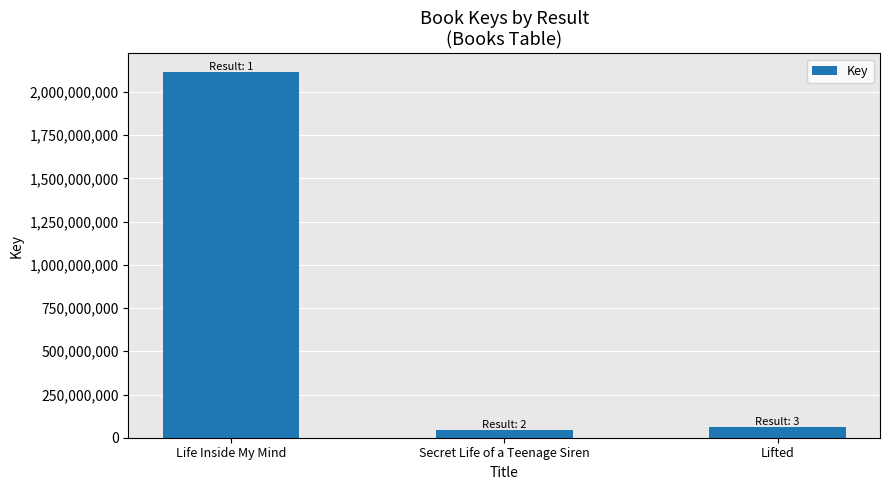

What is the difference between the maximum and minimum values?

2073304343